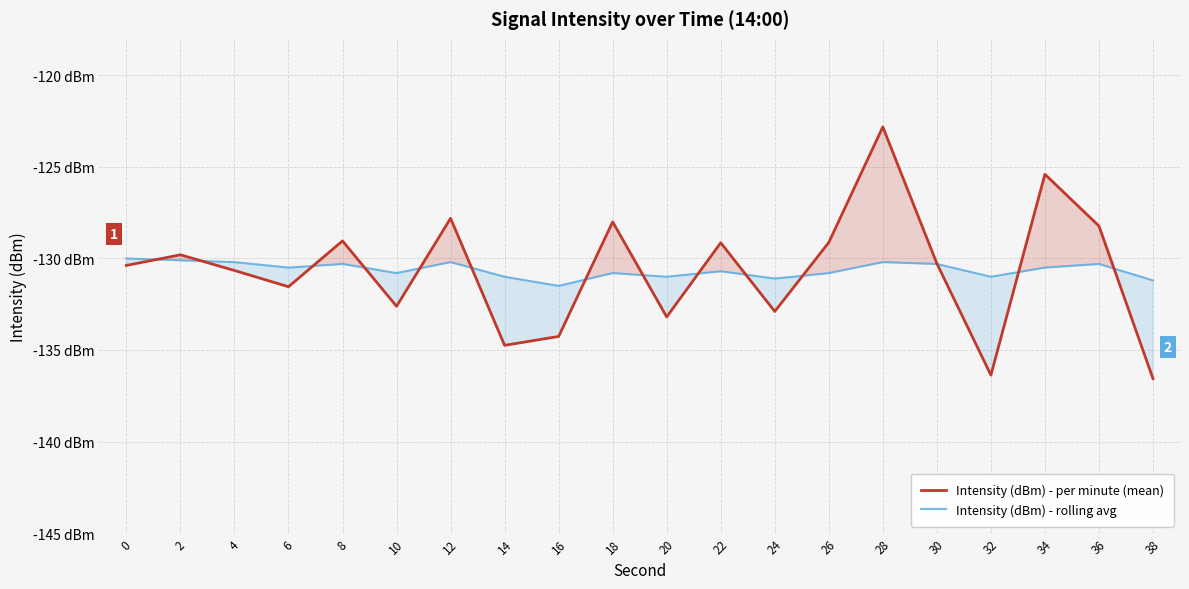

Is it true that Intensity (dBm) - per minute (mean) equals -221.9 at 36?

False